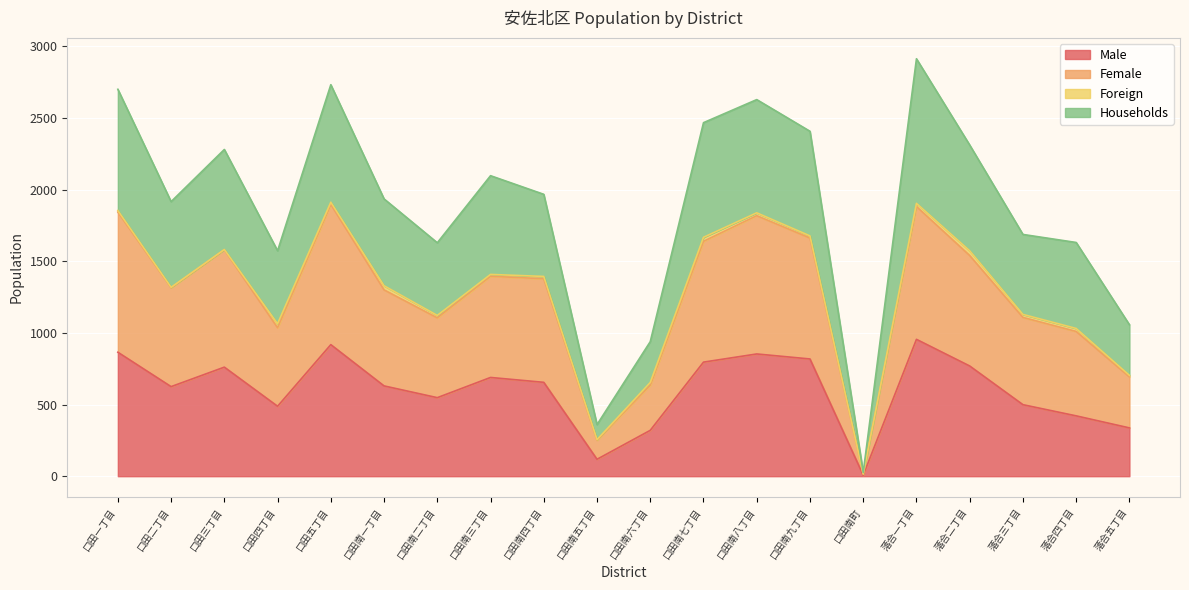

What is the sum of the Male values at 口田南八丁目 and 口田南町?

860